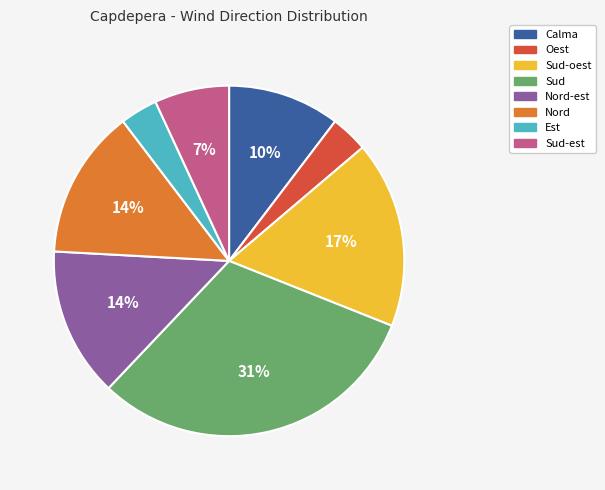

Which category has the biggest portion of the pie?

Sud